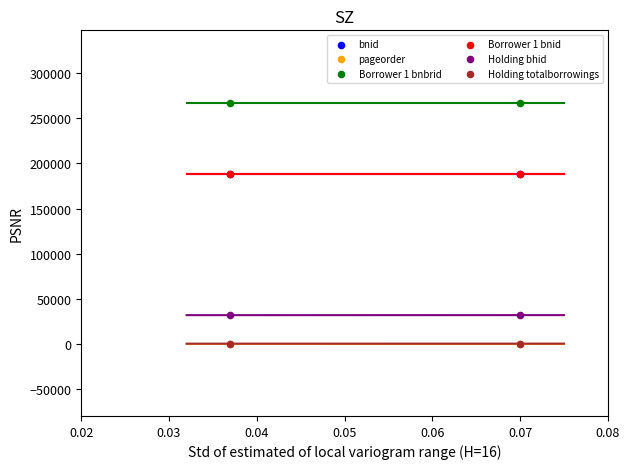

Which series reaches the maximum Y coordinate?

Borrower 1 bnbrid